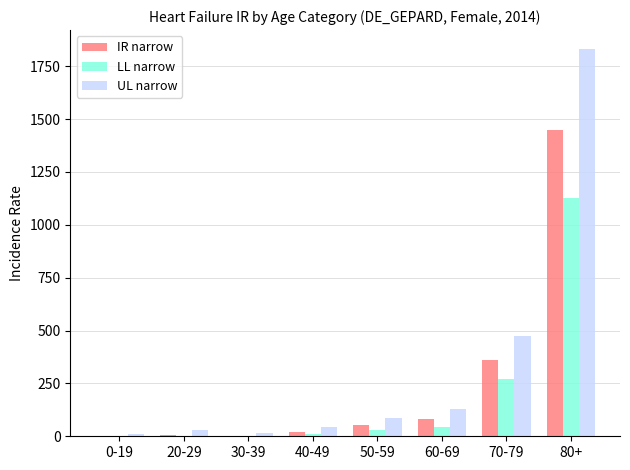

True or false: UL narrow has a value of 1829.2 at 80+.

True